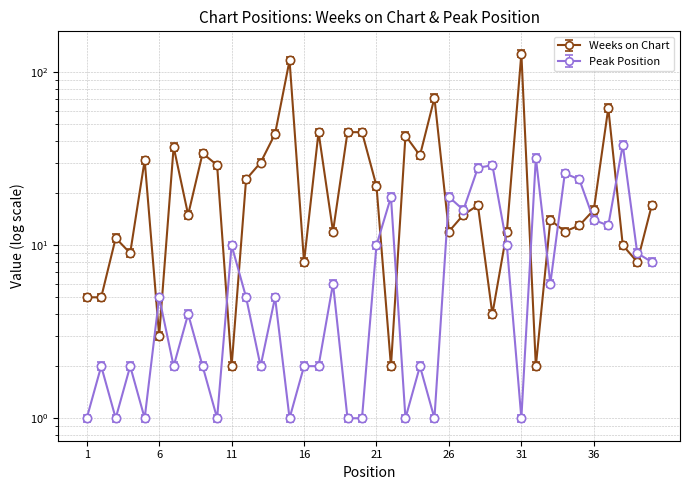

True or false: Weeks on Chart has a value of 2.1 at 2.

False